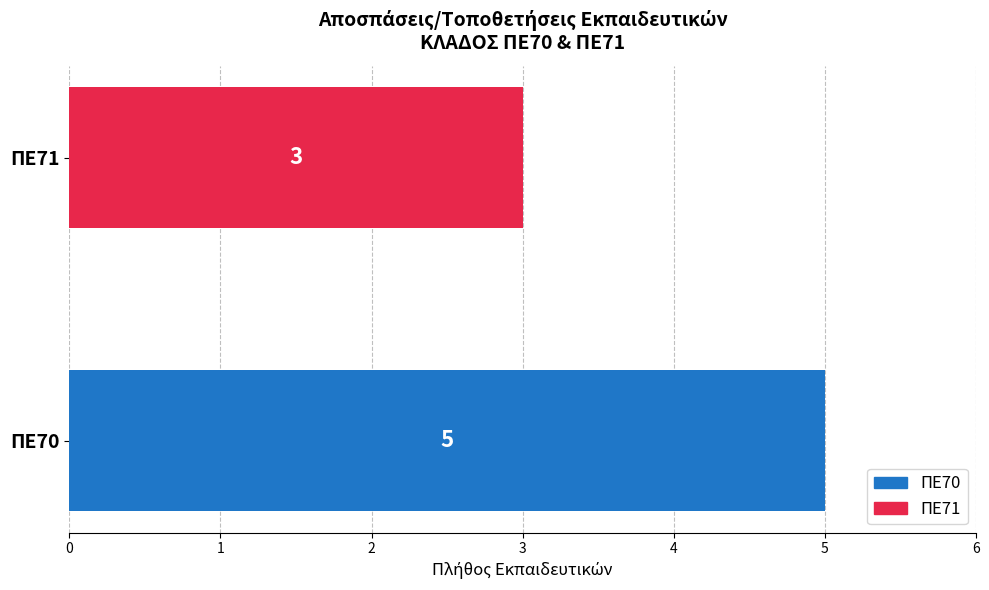

Reading top to bottom, what are all the values shown in this chart?

3	5